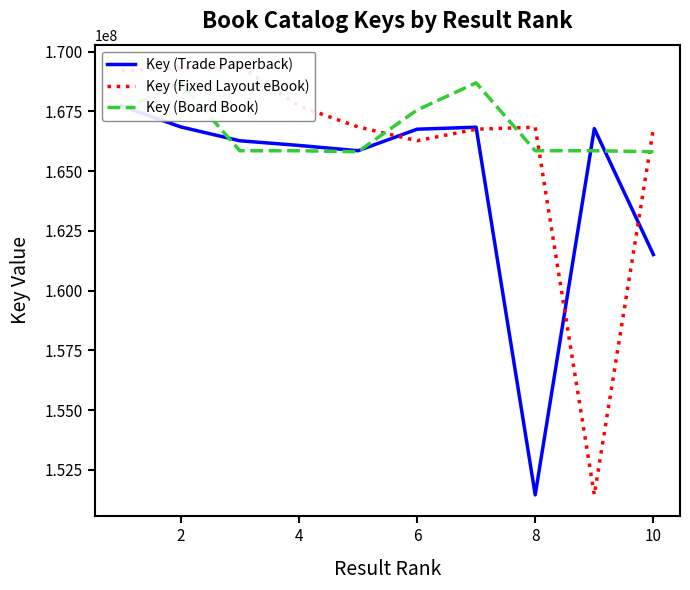

What is the average value of the Key (Trade Paperback) series?

164607529